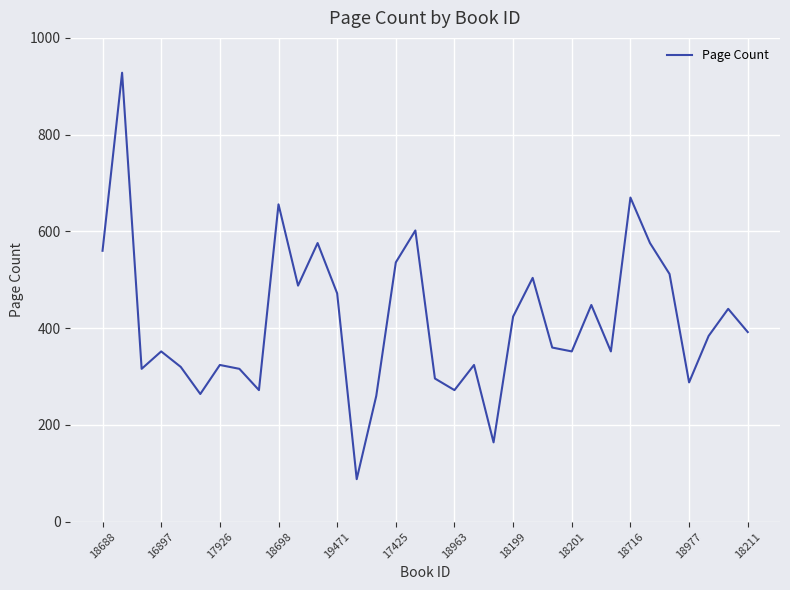

Is this an area chart (filled region under the line)?

No